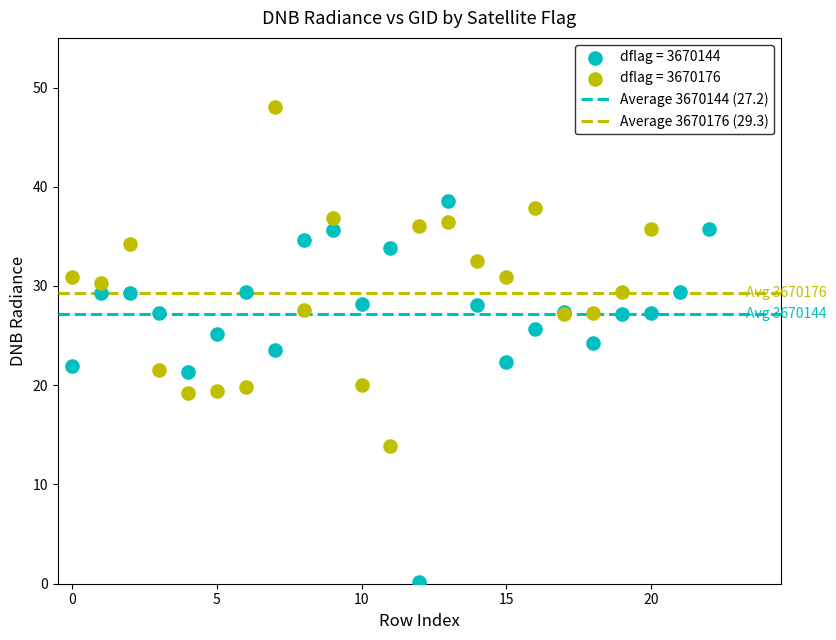

Which series reaches the maximum Y coordinate?

dflag = 3670176